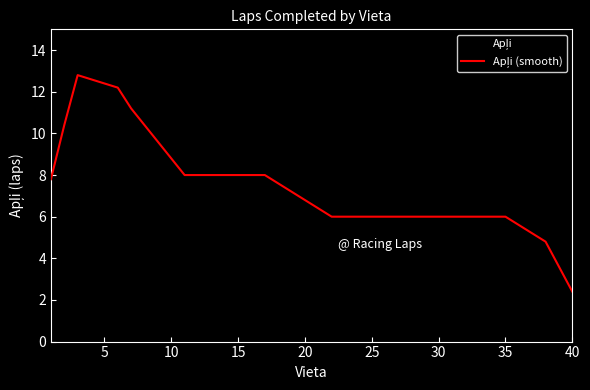

What is the maximum value shown in the chart?

13.0